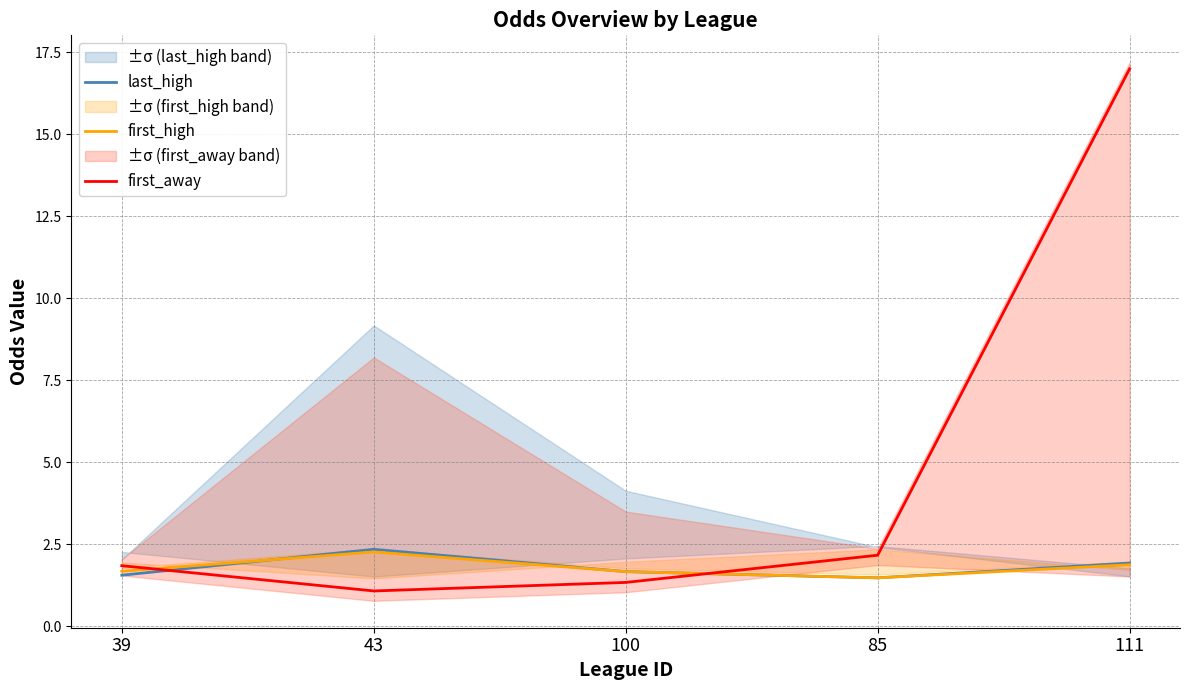

Reading left to right, list all the values displayed in this chart.

last_high: 1.6	2.4	1.7	1.5	1.9
first_high: 1.7	2.3	1.7	1.5	1.9
first_away: 1.9	1.1	1.3	2.2	17.0